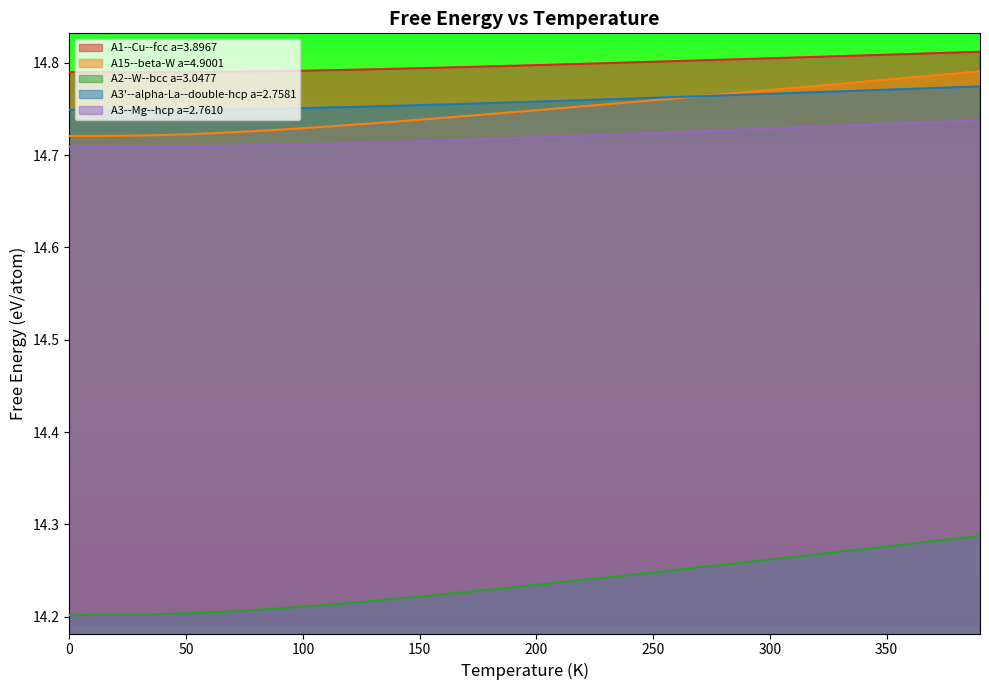

What is the spread (max minus min) of values at 20?

0.6